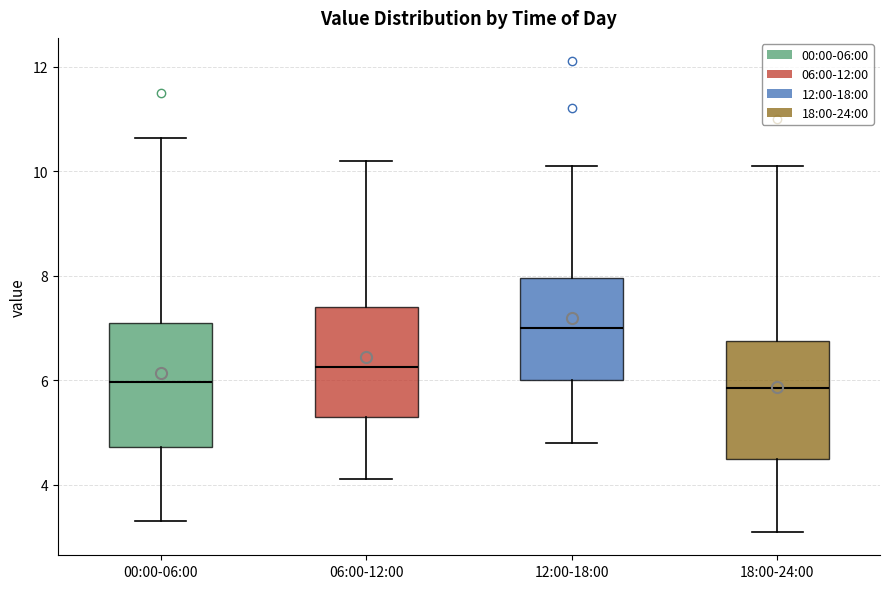

Which box's median line is the highest?

12:00-18:00